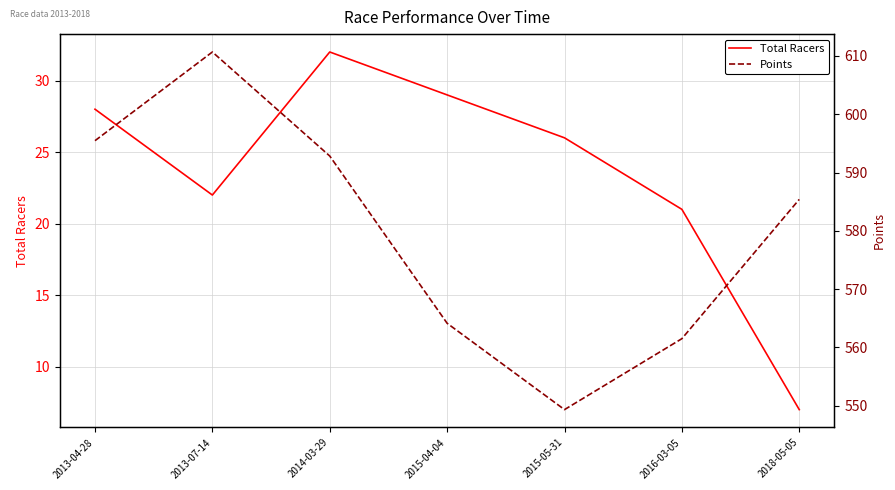

List the series in order of their peak value, highest first.

Points, Total Racers